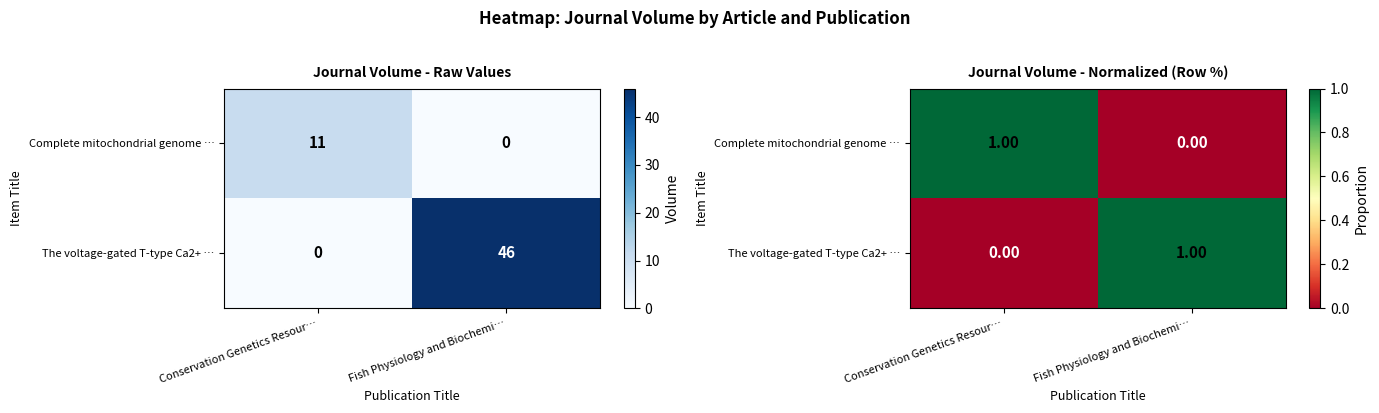

Rank the categories by The voltage-gated T-type Ca2+ … value from lowest to highest.

Conservation Genetics Resour…, Fish Physiology and Biochemi…